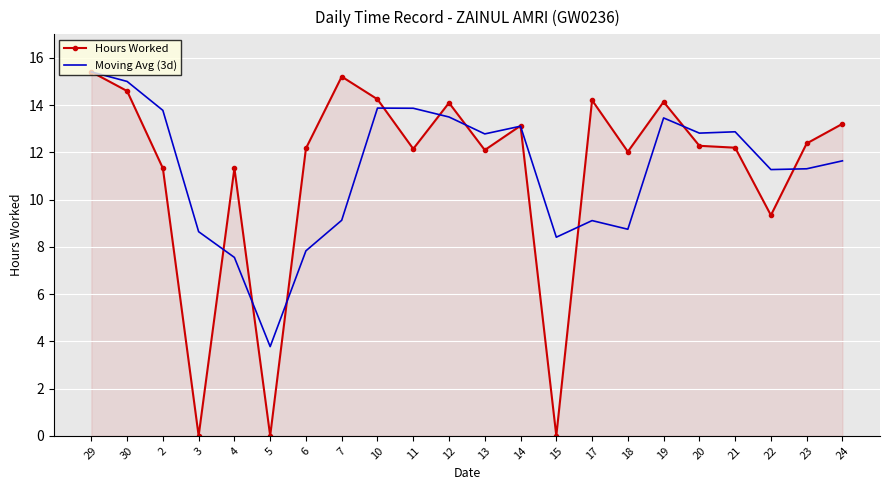

What is the difference between the highest and lowest values at 6?

4.3